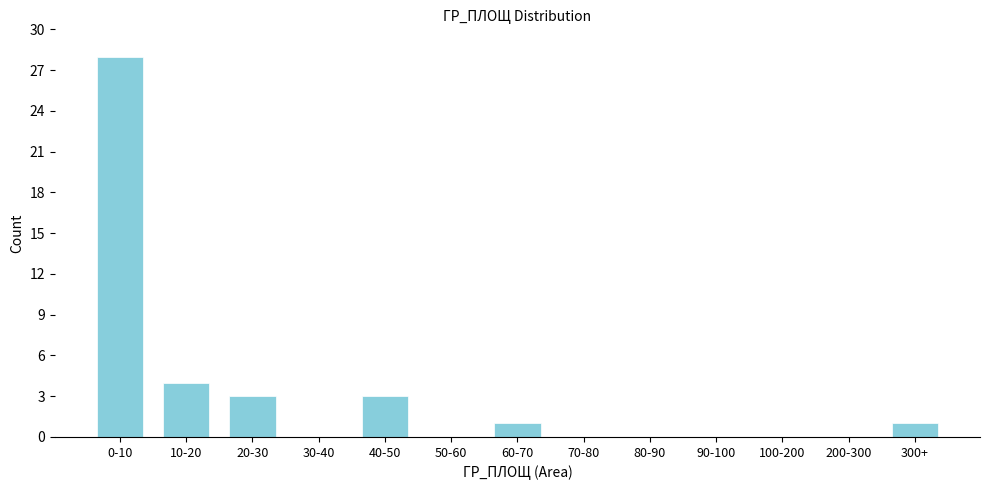

Reading right to left, list all the values displayed in this chart.

300+=1	200-300=0	100-200=0	90-100=0	80-90=0	70-80=0	60-70=1	50-60=0	40-50=3	30-40=0	20-30=3	10-20=4	0-10=28